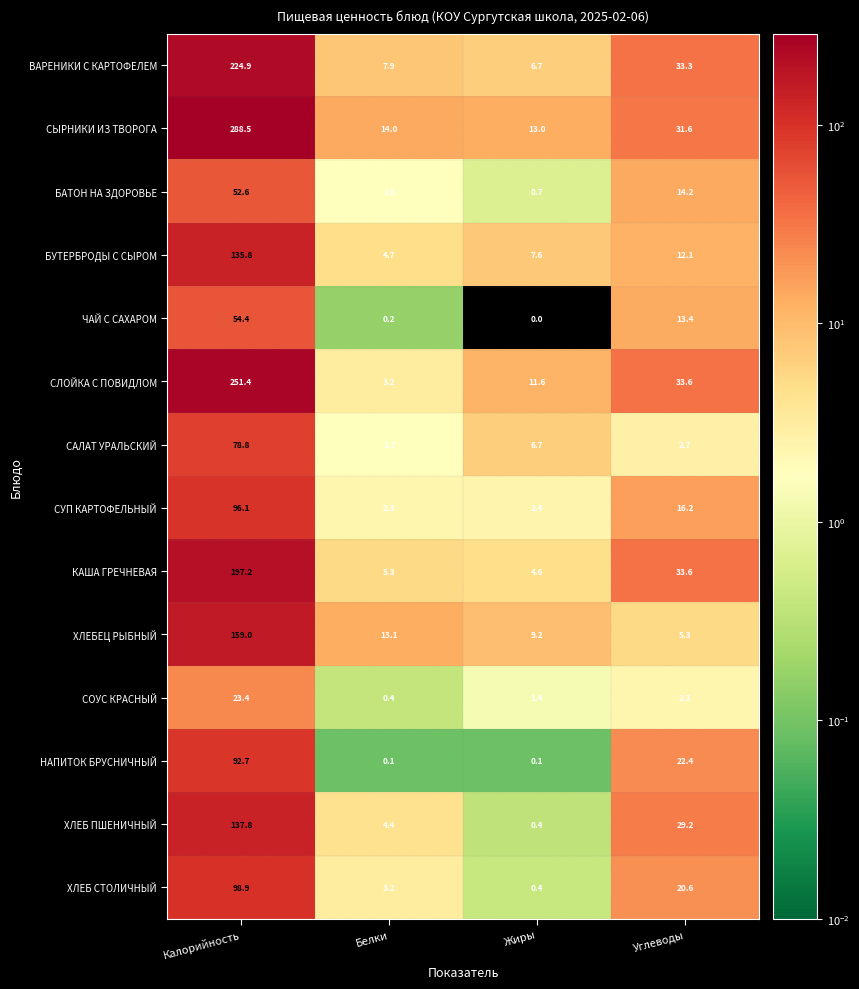

The ВАРЕНИКИ С КАРТОФЕЛЕМ series shows 7.9 at Белки. True or false?

True